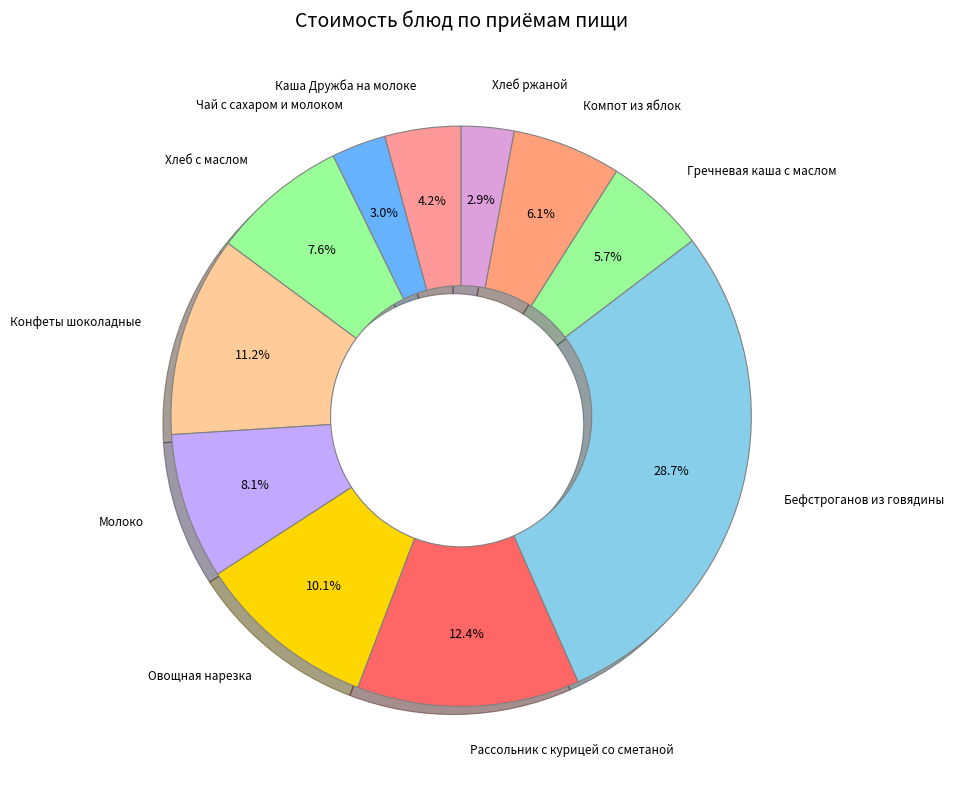

How many slices are in this pie chart?

11